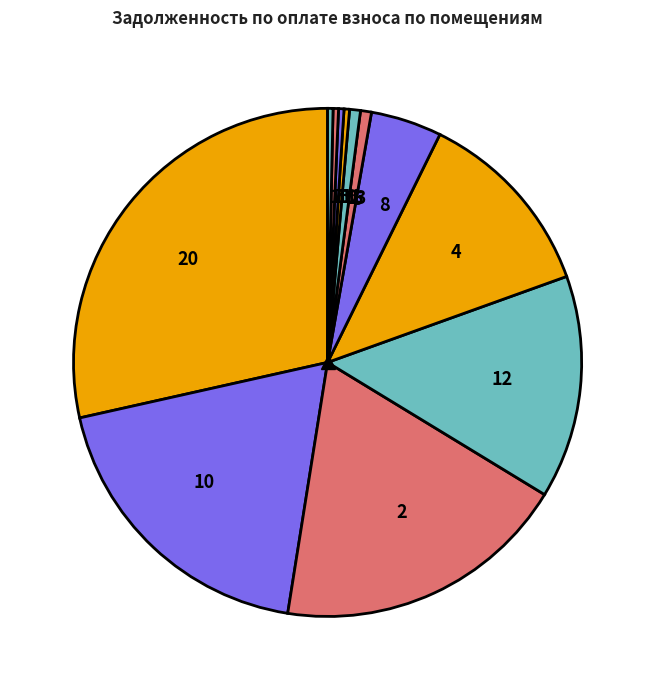

The 4 slice represents 12% of the pie. True or false?

True